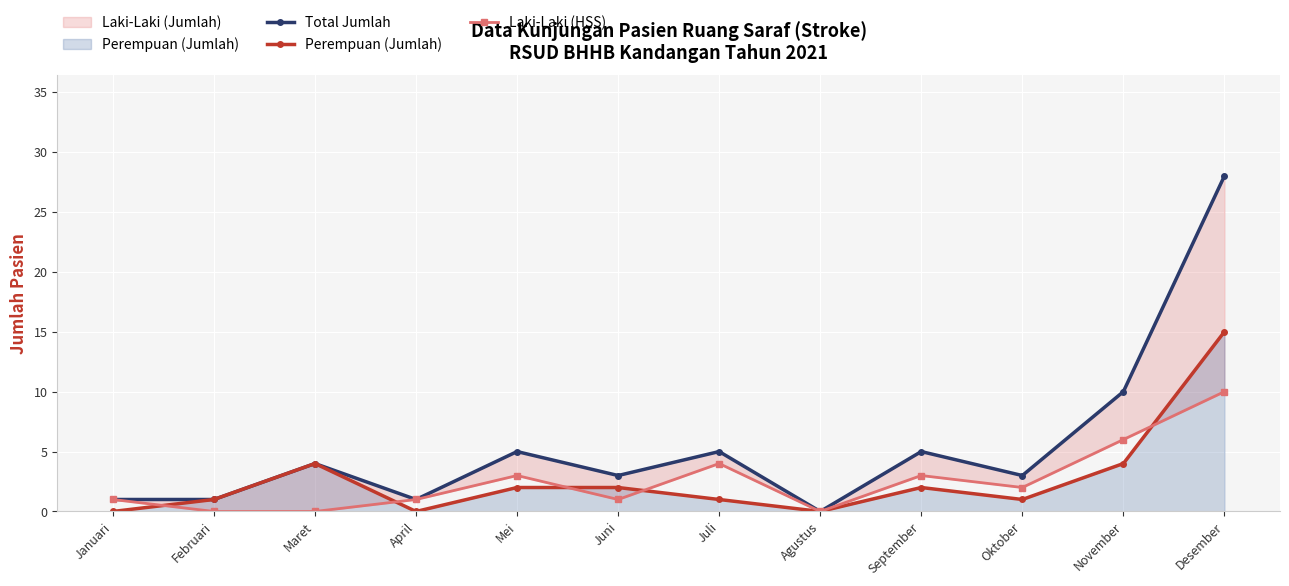

Which series ends up on top after the final intersection of Laki-Laki (HSS) and Perempuan (Jumlah)?

Perempuan (Jumlah)